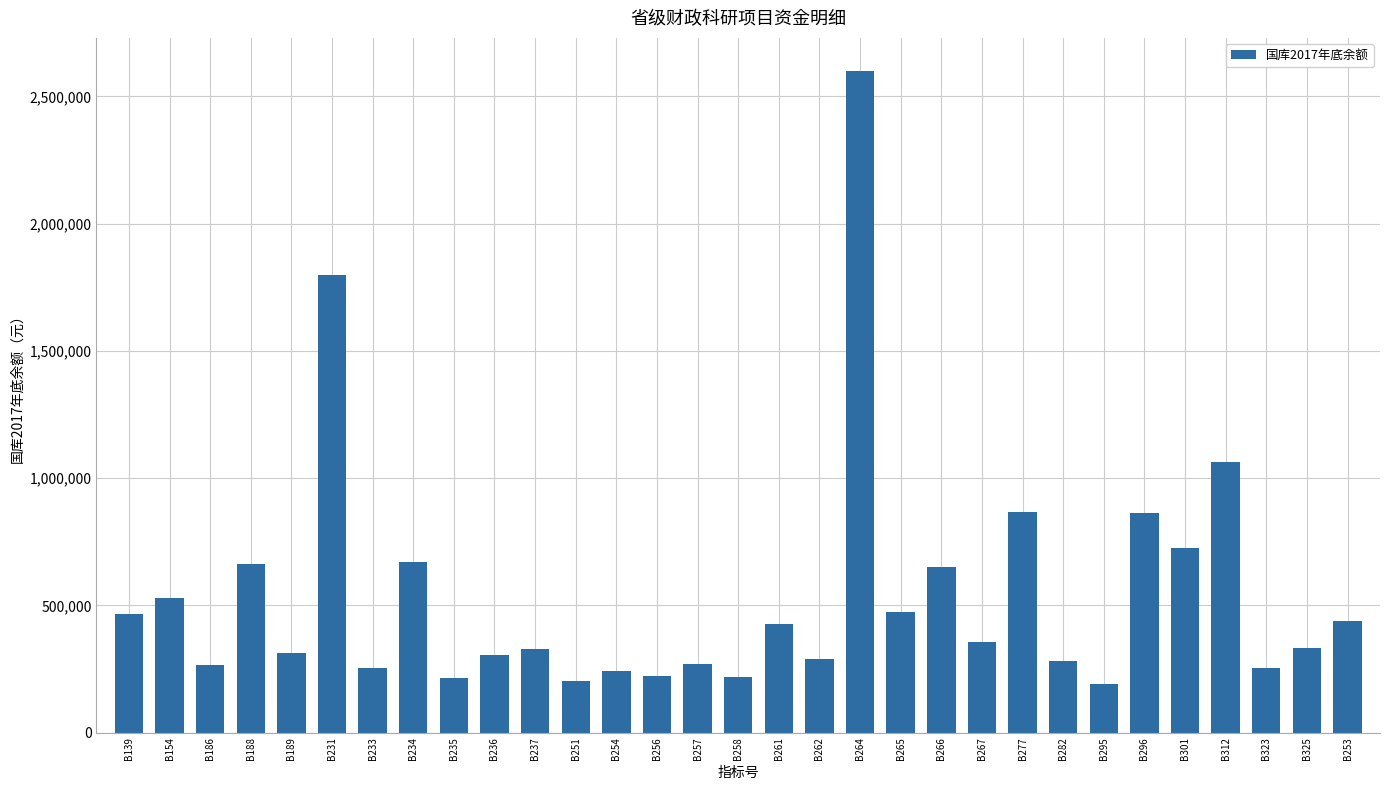

What is the label of the 24th bar from the right?

B234